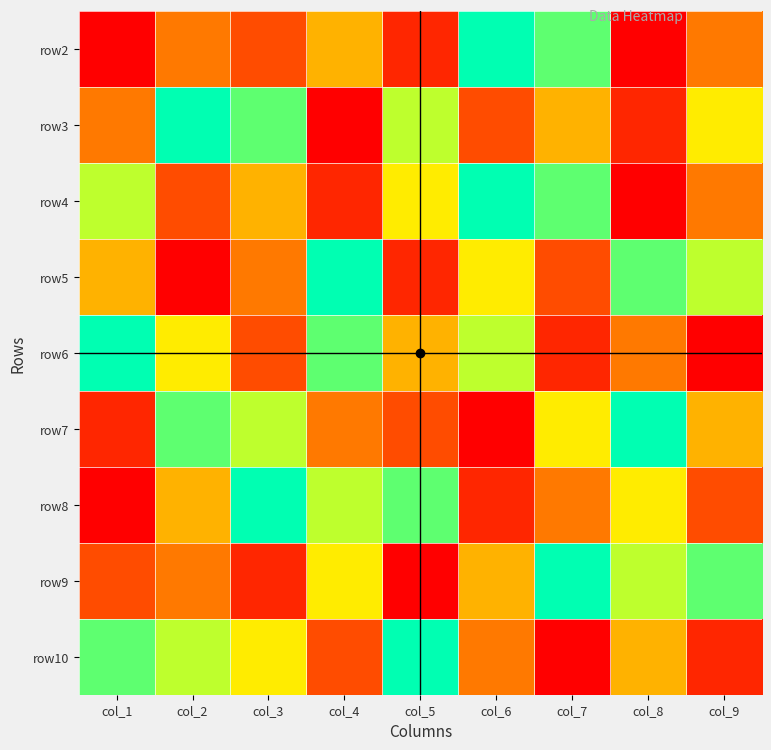

Reading left to right, what are all the values shown in this chart?

row2: col_1=1	col_2=4	col_3=3	col_4=5	col_5=2	col_6=9	col_7=8	col_8=1	col_9=4
row3: col_1=4	col_2=9	col_3=8	col_4=1	col_5=7	col_6=3	col_7=5	col_8=2	col_9=6
row4: col_1=7	col_2=3	col_3=5	col_4=2	col_5=6	col_6=9	col_7=8	col_8=1	col_9=4
row5: col_1=5	col_2=1	col_3=4	col_4=9	col_5=2	col_6=6	col_7=3	col_8=8	col_9=7
row6: col_1=9	col_2=6	col_3=3	col_4=8	col_5=5	col_6=7	col_7=2	col_8=4	col_9=1
row7: col_1=2	col_2=8	col_3=7	col_4=4	col_5=3	col_6=1	col_7=6	col_8=9	col_9=5
row8: col_1=1	col_2=5	col_3=9	col_4=7	col_5=8	col_6=2	col_7=4	col_8=6	col_9=3
row9: col_1=3	col_2=4	col_3=2	col_4=6	col_5=1	col_6=5	col_7=9	col_8=7	col_9=8
row10: col_1=8	col_2=7	col_3=6	col_4=3	col_5=9	col_6=4	col_7=1	col_8=5	col_9=2